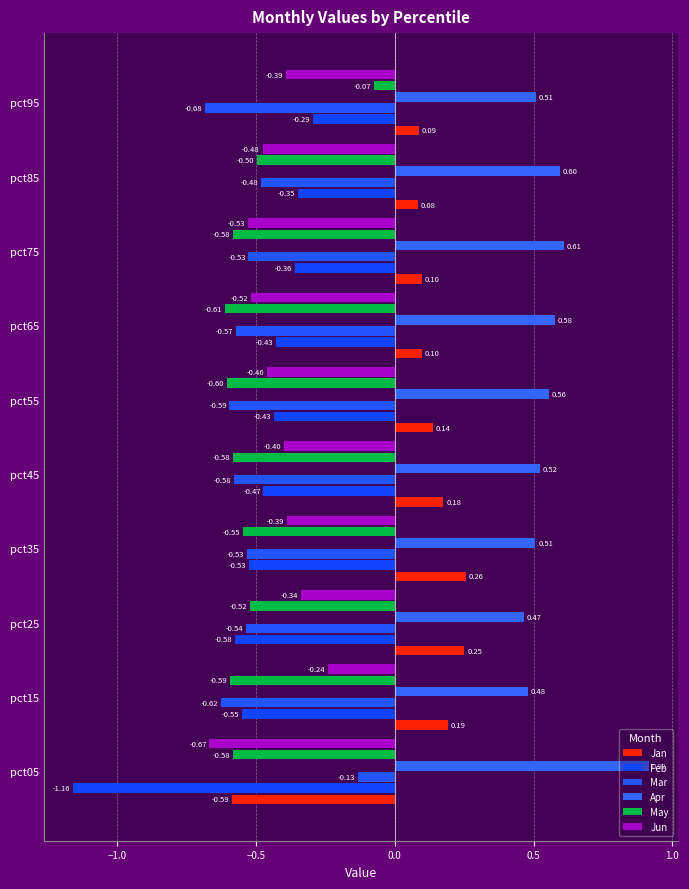

Which series has the largest total across all categories?

Apr